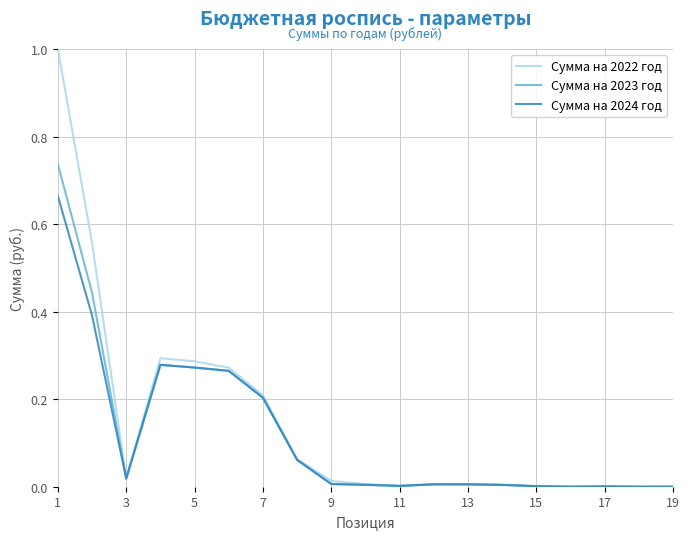

Rank the series by their maximum value, from lowest to highest.

Сумма на 2024 год, Сумма на 2023 год, Сумма на 2022 год